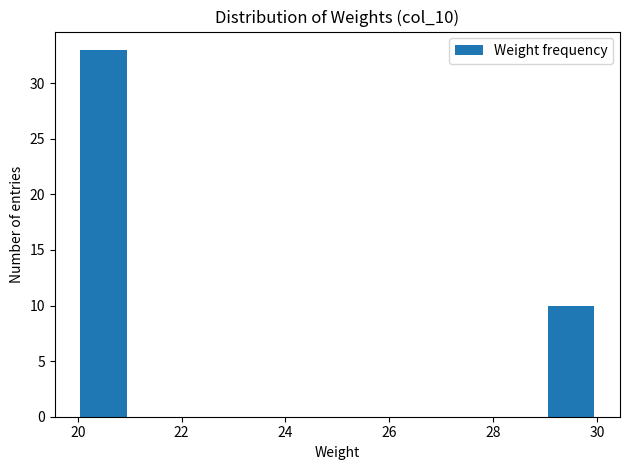

Reading left to right, transcribe this chart: for each bar, give the range it covers on the x-axis and its height. The values are not printed on the chart, so give them approximately, as read against the axis.

20 to 21: 33
21 to 22: 0
22 to 23: 0
23 to 24: 0
24 to 25: 0
25 to 26: 0
26 to 27: 0
27 to 28: 0
28 to 29: 0
29 to 30: 10